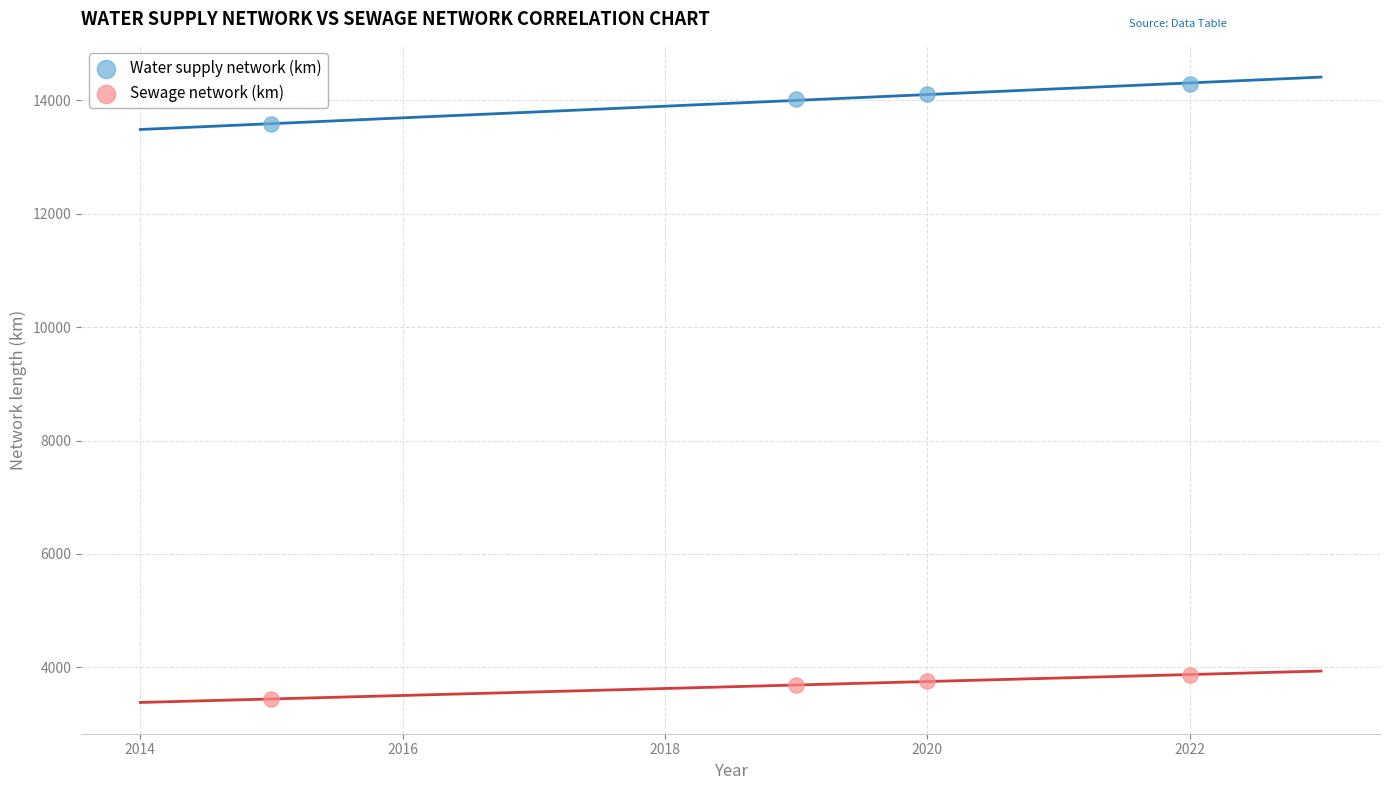

Which series contains the highest Y value?

Water supply network (km)